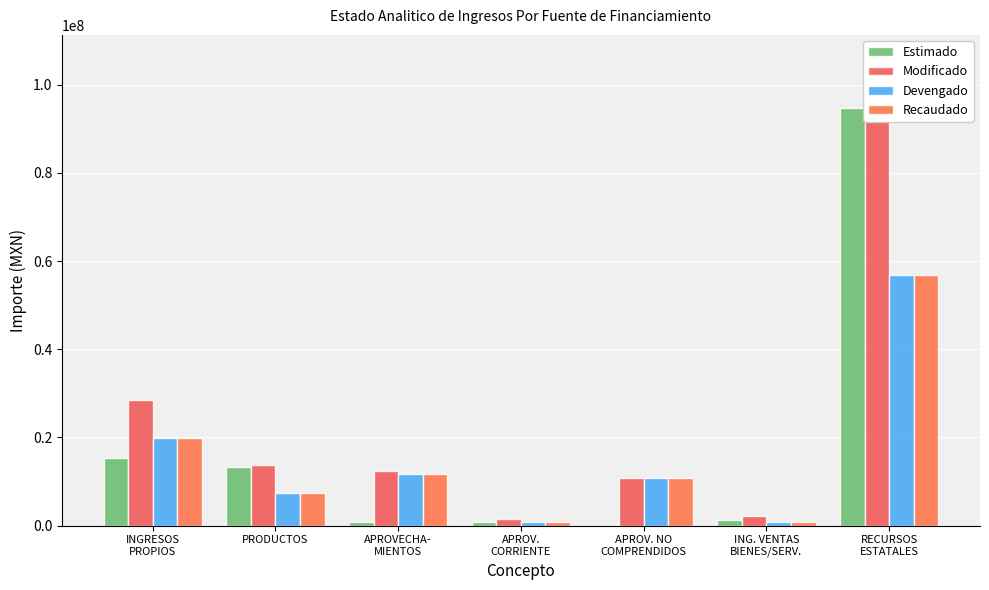

What is the spread (max minus min) of values at ING. VENTAS
BIENES/SERV.?

1495944.5